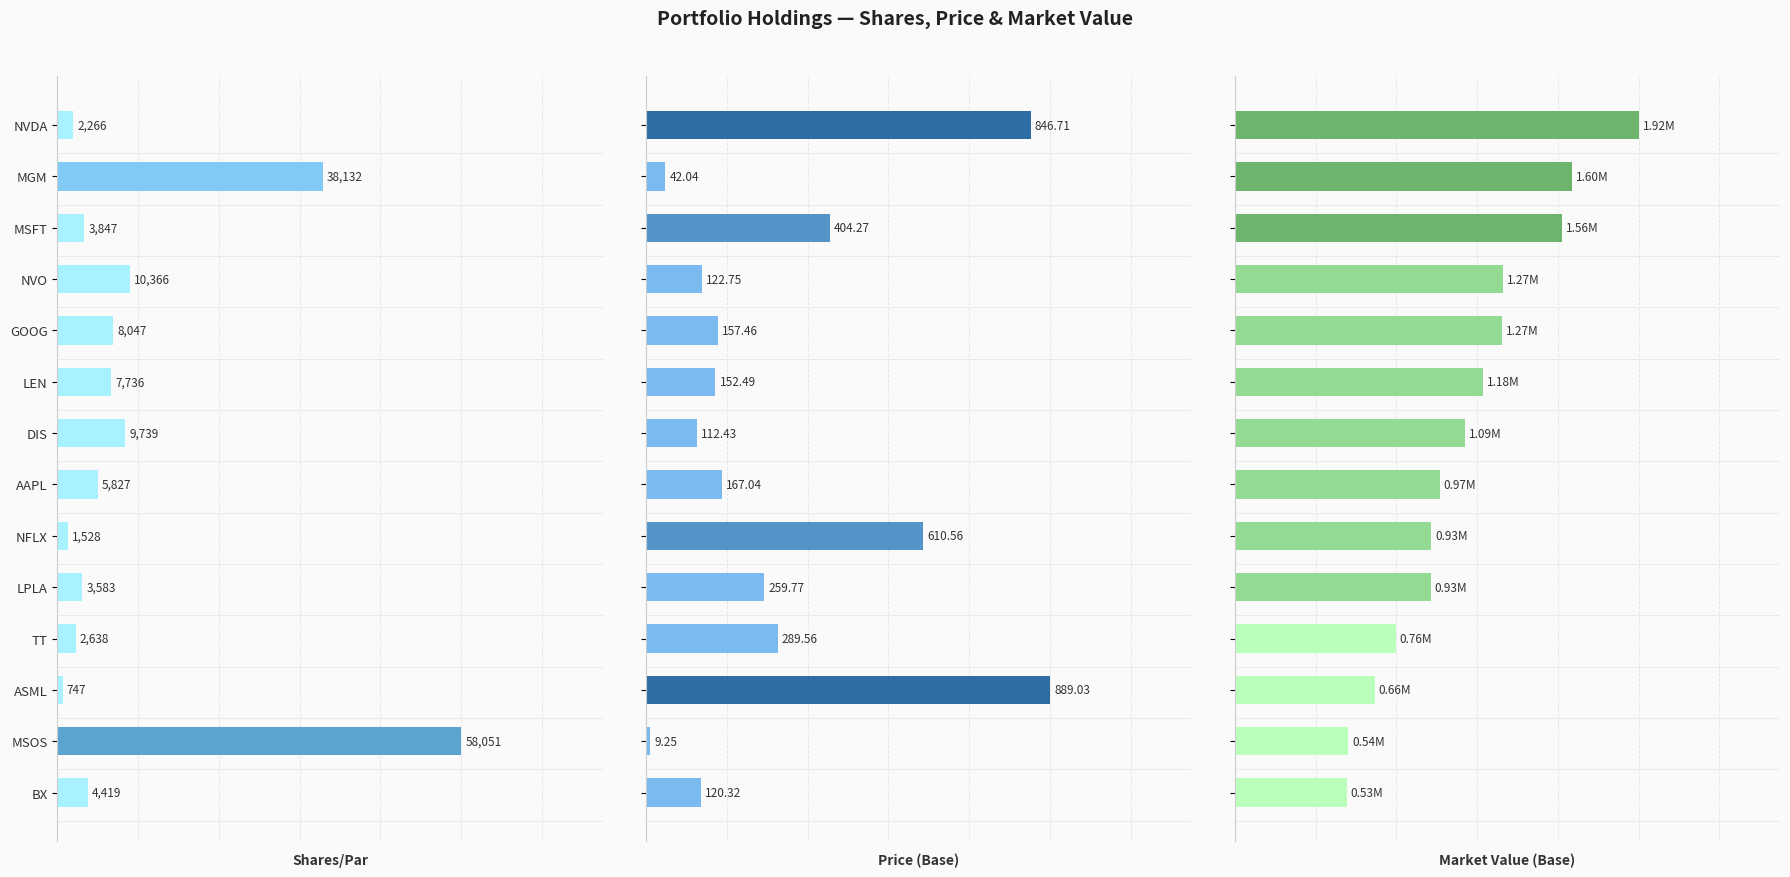

True or false: Price (Base) has a value of 0.0 at 12.

False